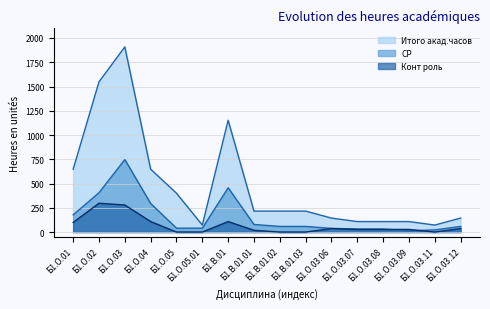

What is the sum of all Конт роль values?

1062